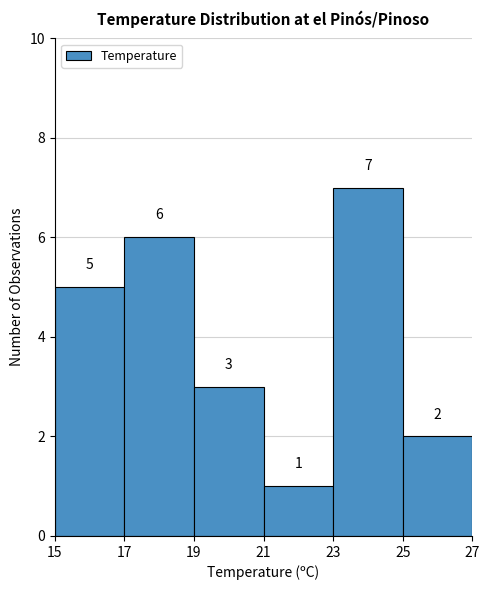

Reading left to right, transcribe this chart: for each bar, give the range it covers on the x-axis and its height.

15 to 17: 5
17 to 19: 6
19 to 21: 3
21 to 23: 1
23 to 25: 7
25 to 27: 2